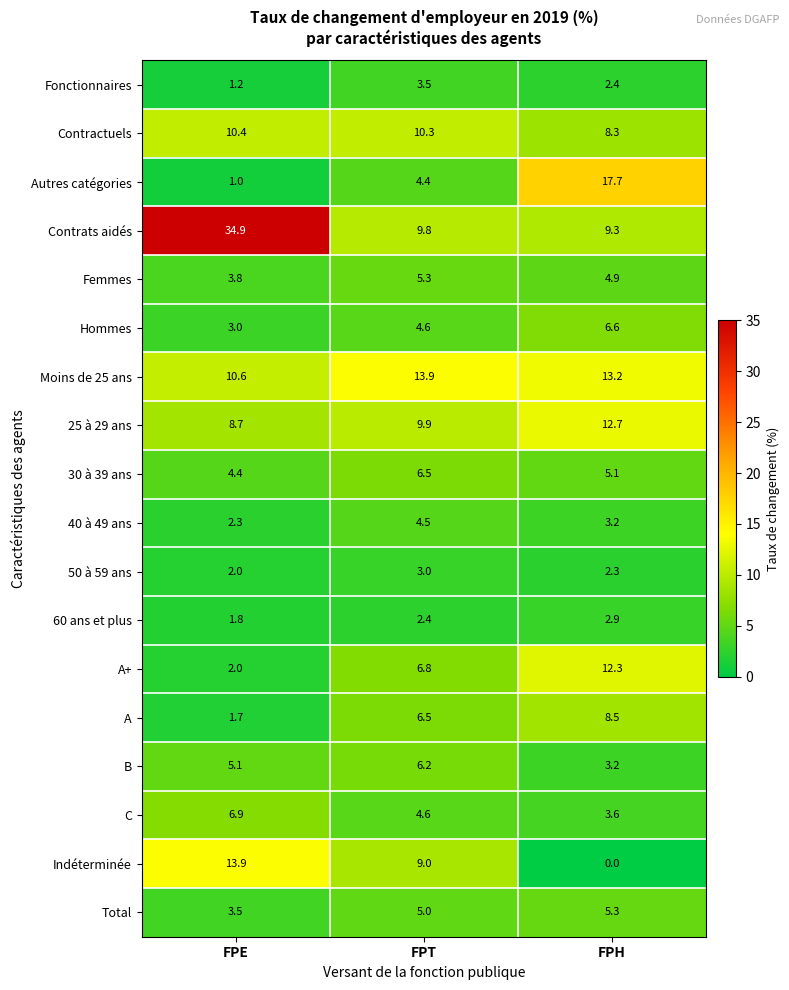

Is it true that Indéterminée equals 13.9 at FPE?

True